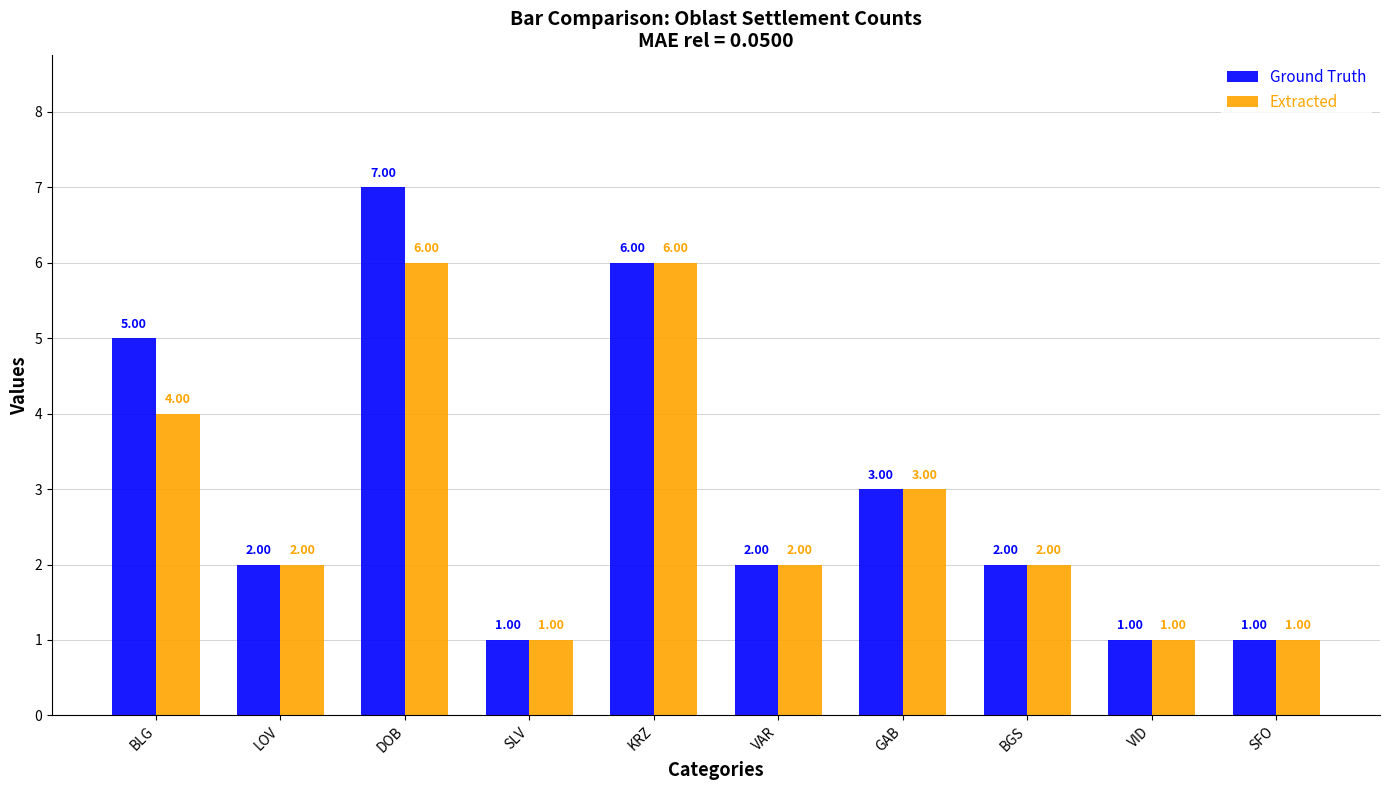

What is the difference between the maximum and minimum values in the Ground Truth series?

6